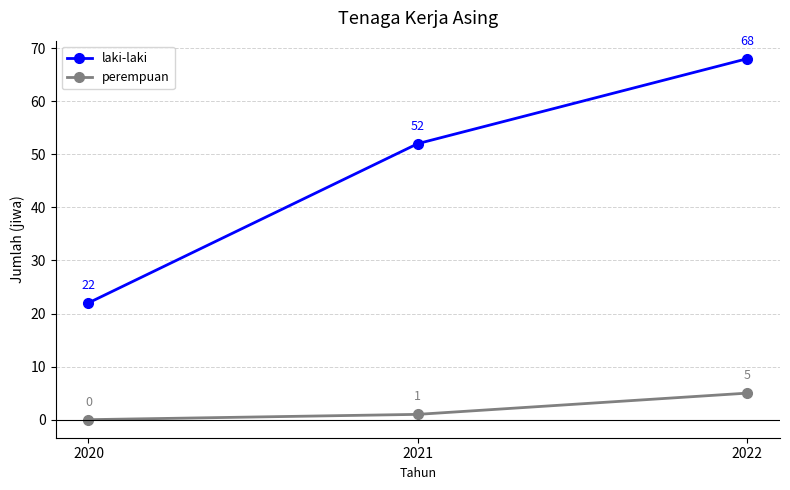

How many data points in perempuan are less than 1?

1